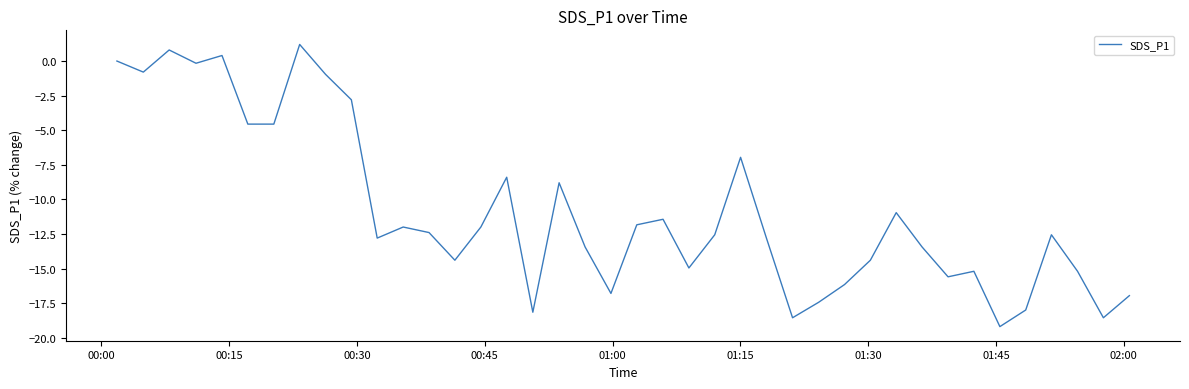

True or false: the data has more than 1 interior local peaks.

True